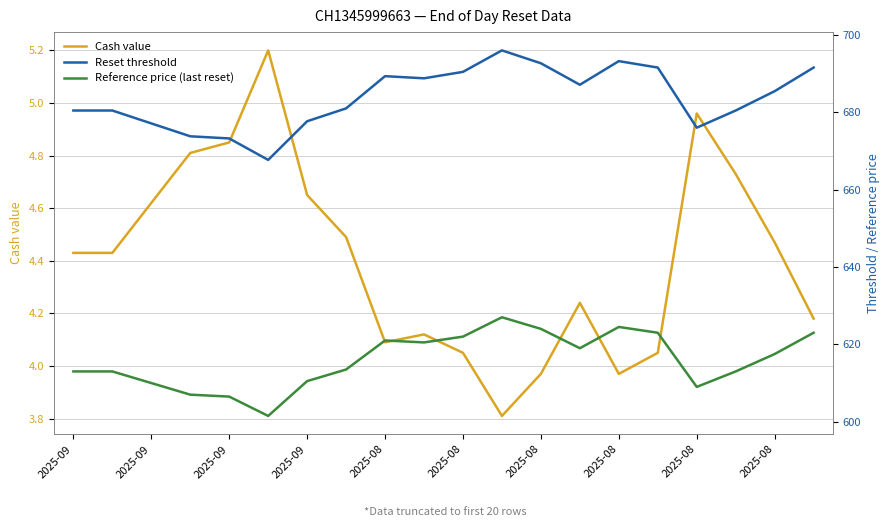

True or false: Reference price (last reset) and Reset threshold cross at least once.

False